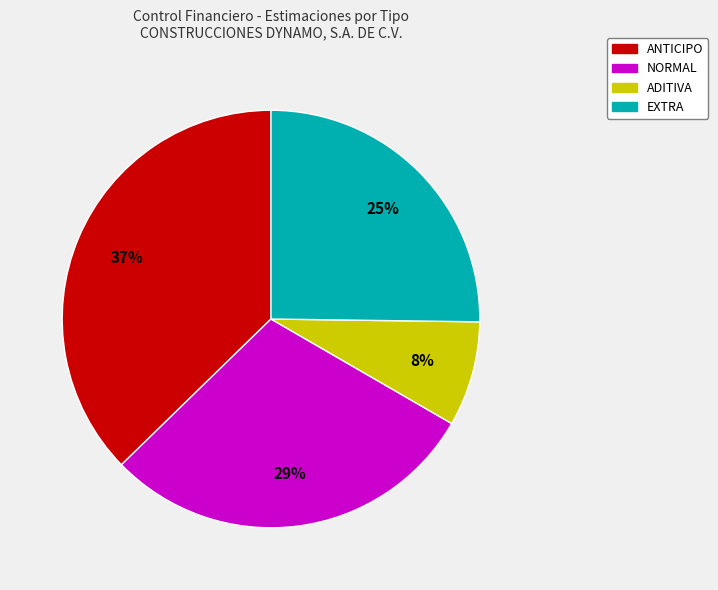

Is there a majority slice in this chart?

No